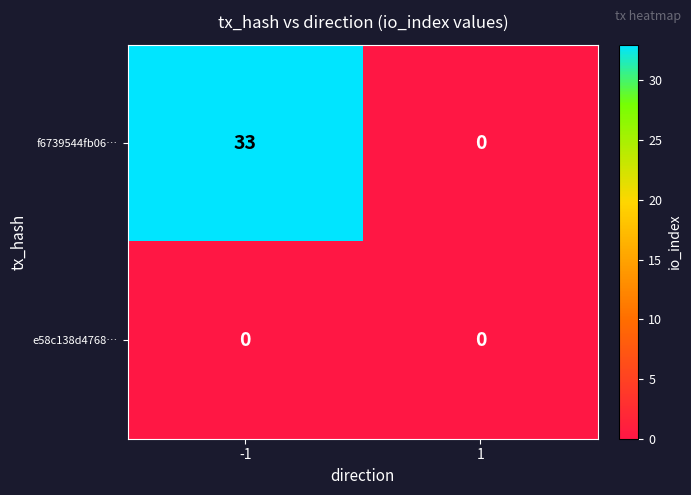

What is the maximum value shown in the chart?

33